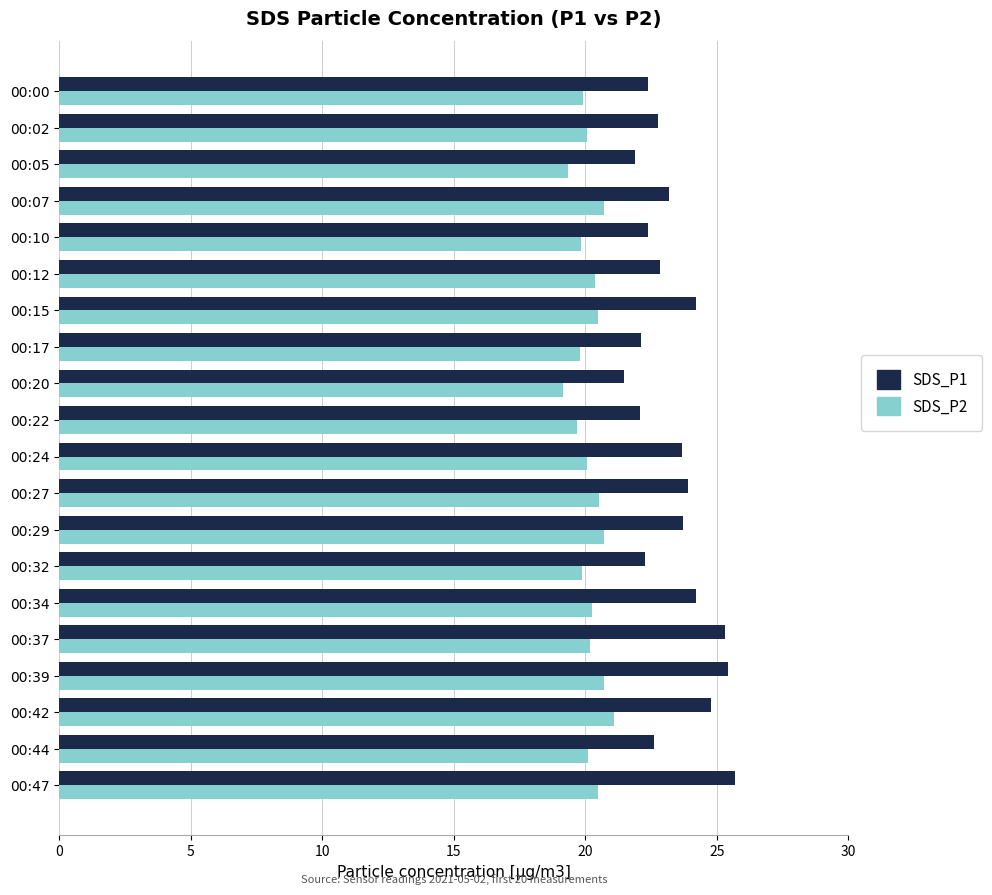

Between 00:17 and 00:29, which series saw the biggest shift?

SDS_P1